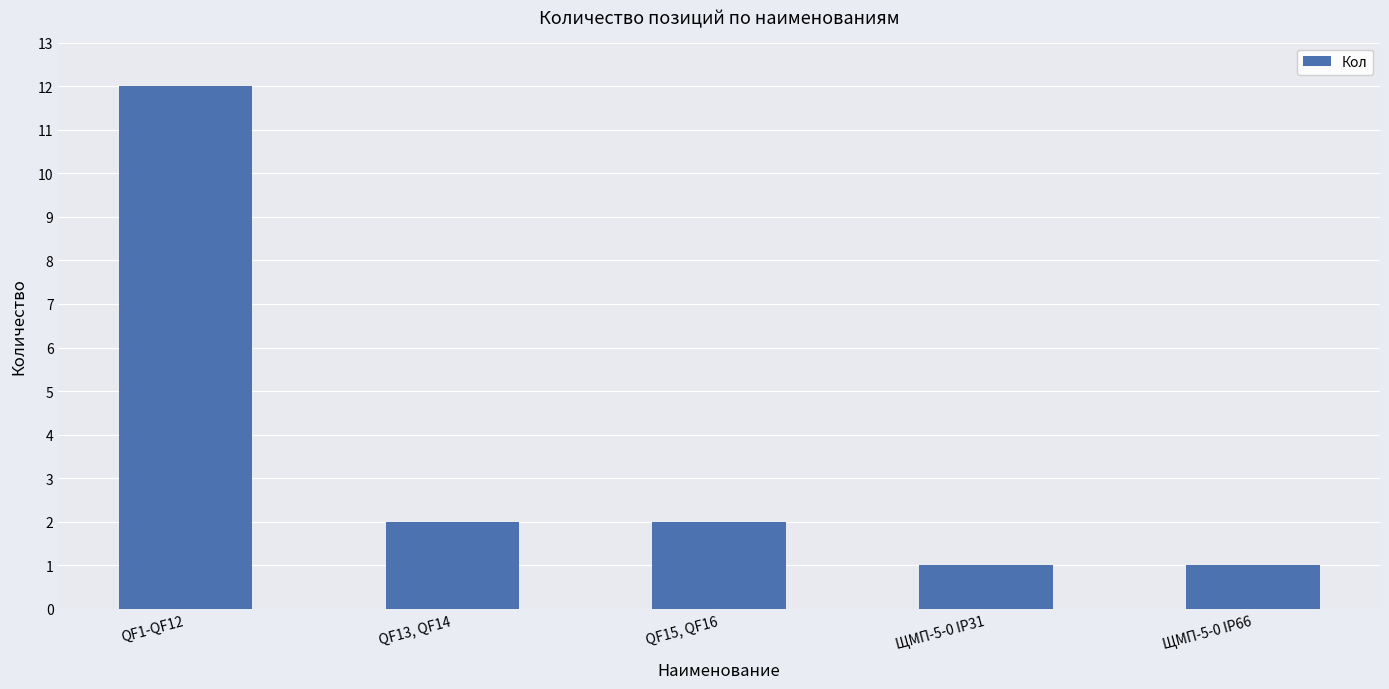

The value at ЩМП-5-0 IP66 is 1. True or false?

True